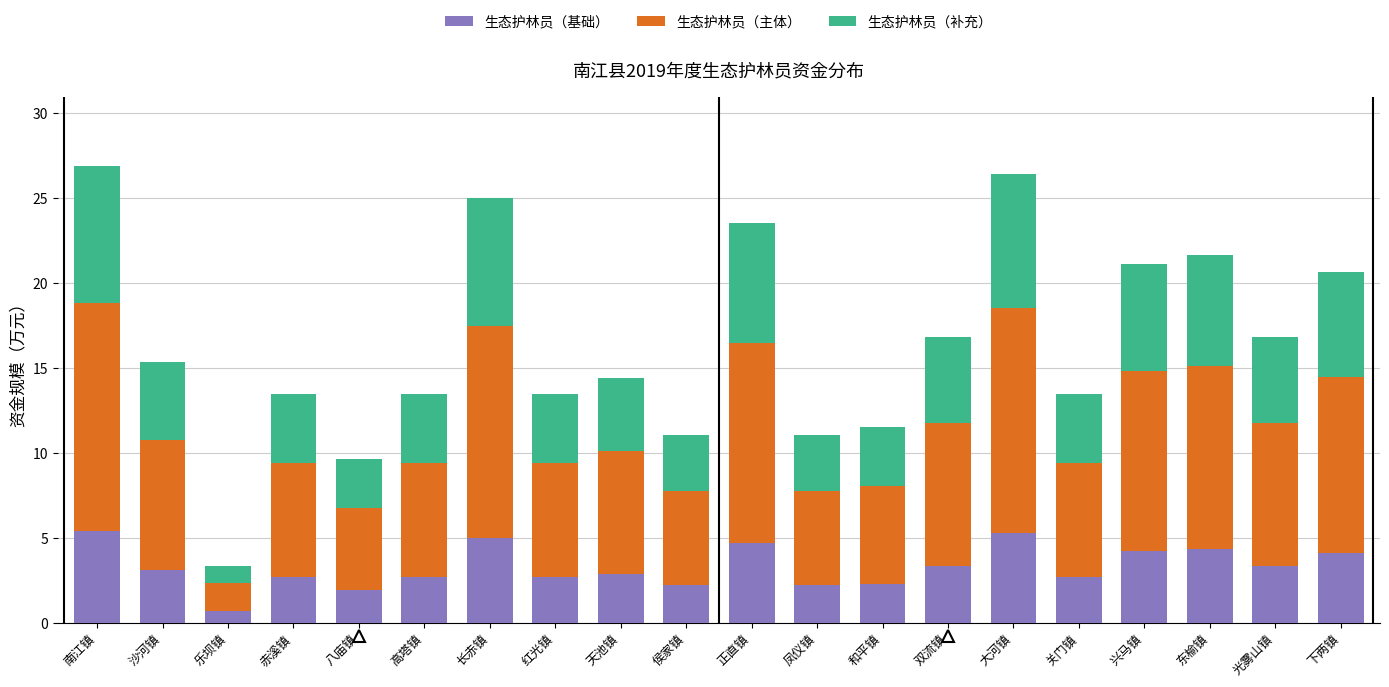

At which label does 生态护林员（基础） reach its minimum?

乐坝镇